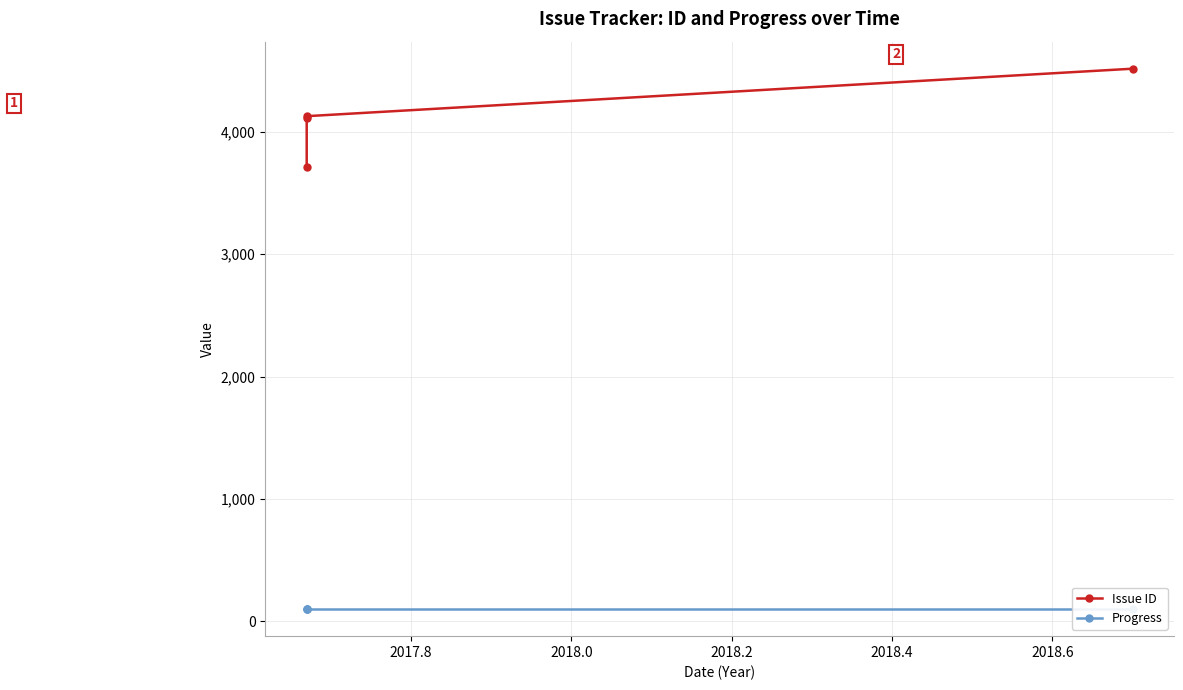

List the series in order of their peak value, highest first.

Issue ID, Progress